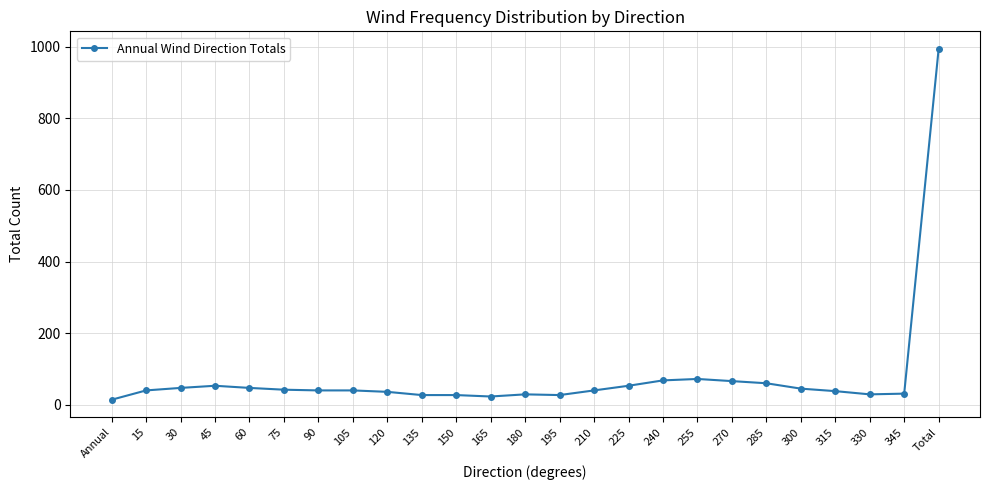

What is the sum of all values?

1988